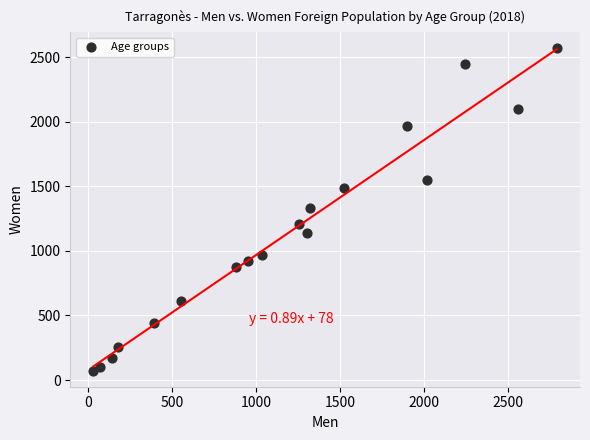

What is the range of Y values (max minus min)?

2497